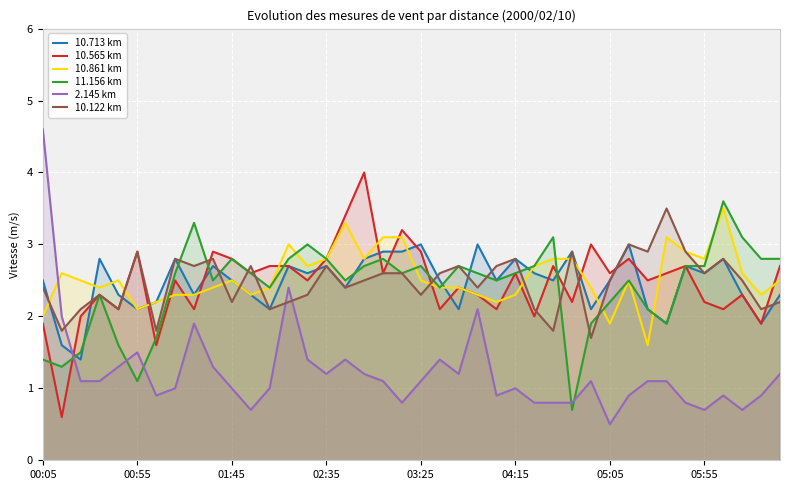

What is the difference between the maximum and minimum values in the 10.713 km series?

1.6